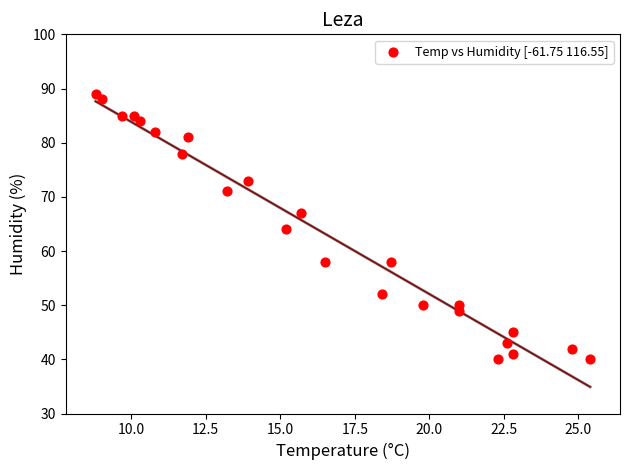

What is the range of Y values (max minus min)?

49